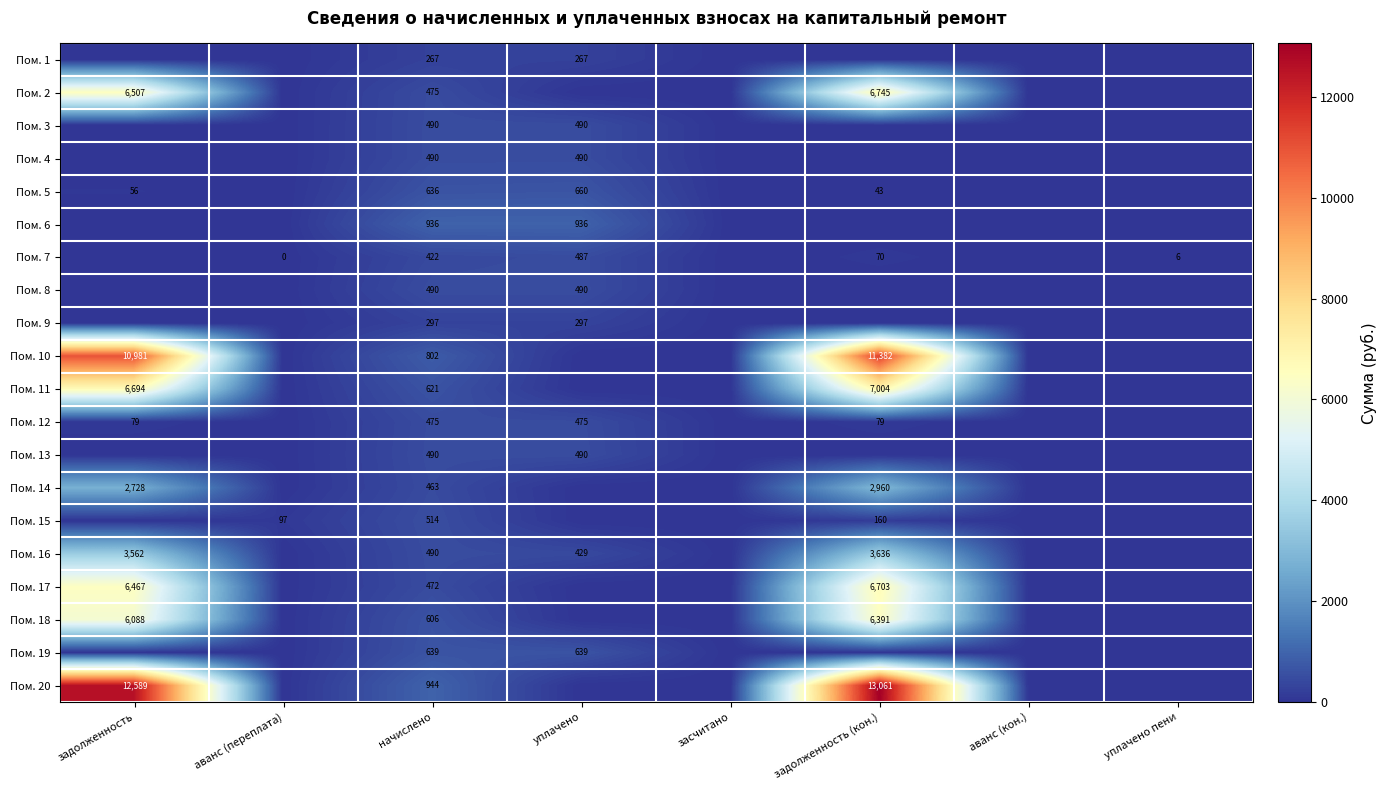

How many categories are shown in the chart?

8